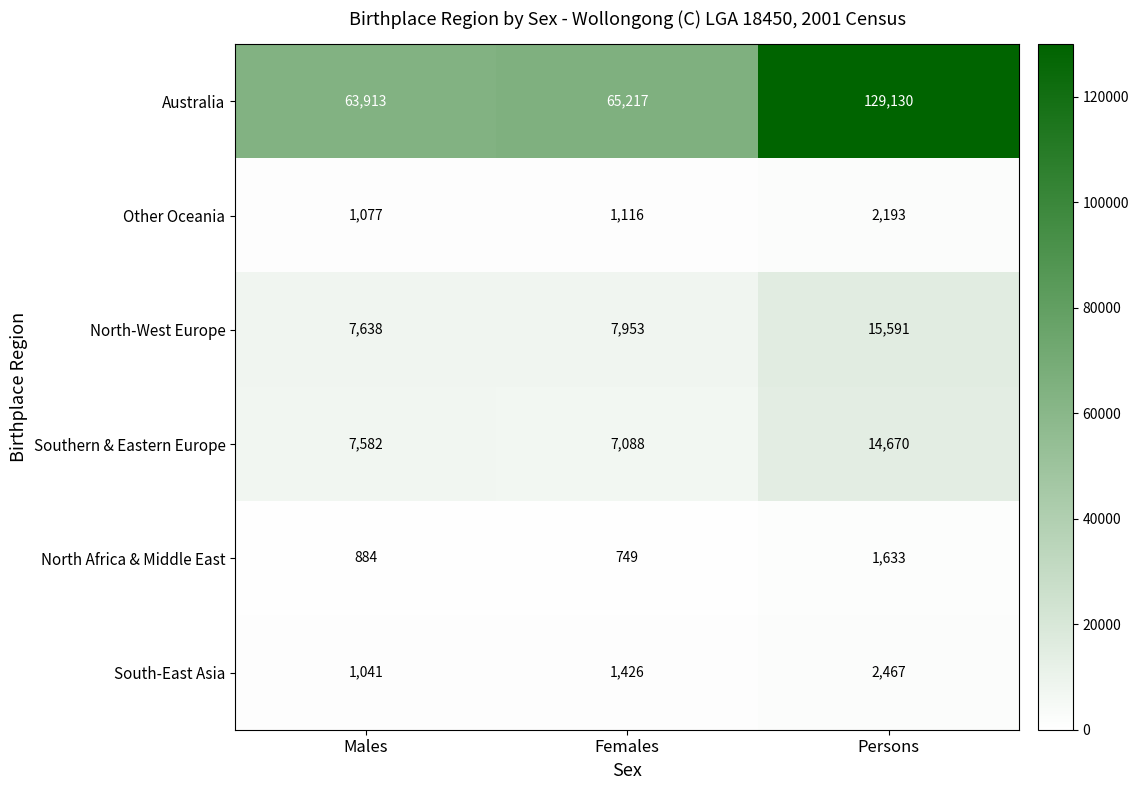

Reading left to right, what are all the values shown in this chart?

Australia: Males=63913	Females=65217	Persons=129130
Other Oceania: Males=1077	Females=1116	Persons=2193
North-West Europe: Males=7638	Females=7953	Persons=15591
Southern & Eastern Europe: Males=7582	Females=7088	Persons=14670
North Africa & Middle East: Males=884	Females=749	Persons=1633
South-East Asia: Males=1041	Females=1426	Persons=2467